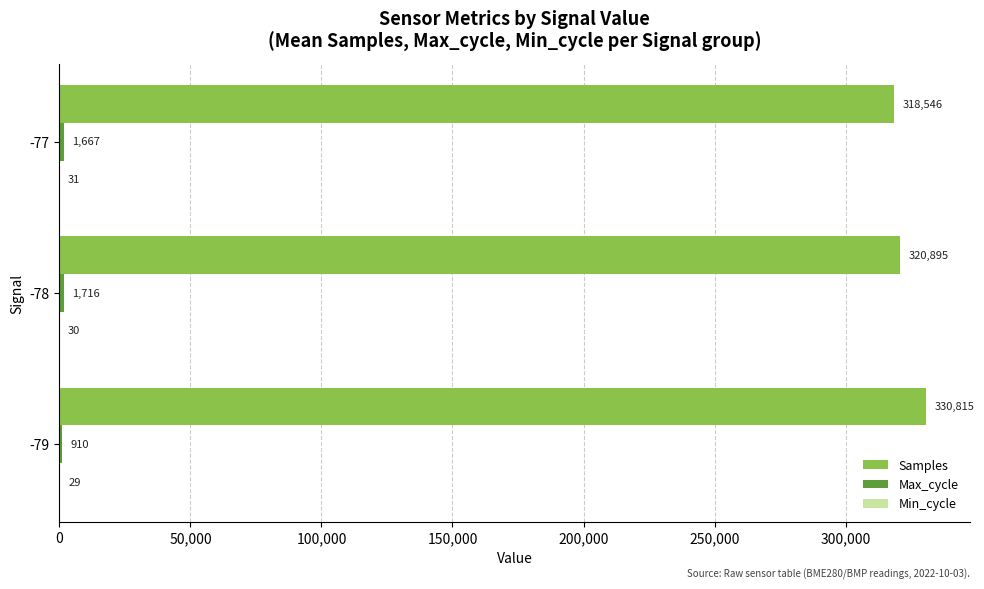

Read the Samples value at -79.

330815.0